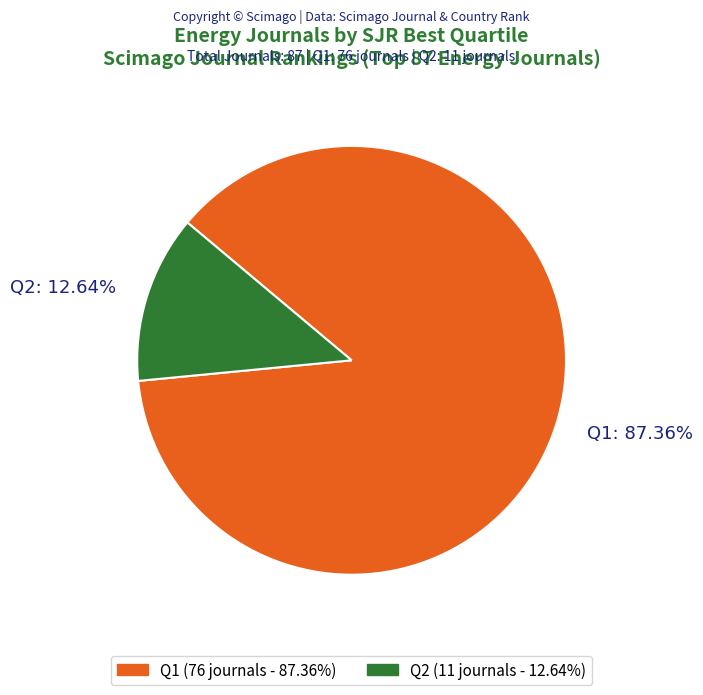

Count the number of slices in the pie.

2